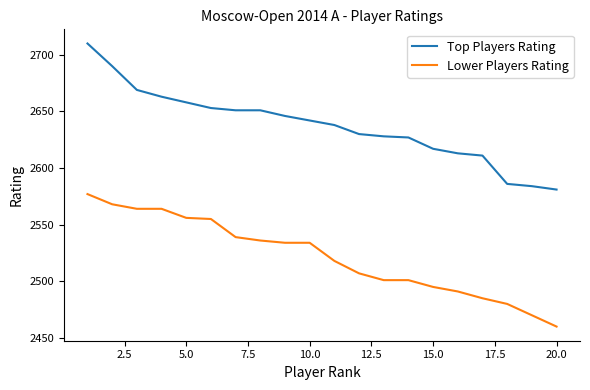

What is the difference between the maximum and minimum values in the Lower Players Rating series?

117